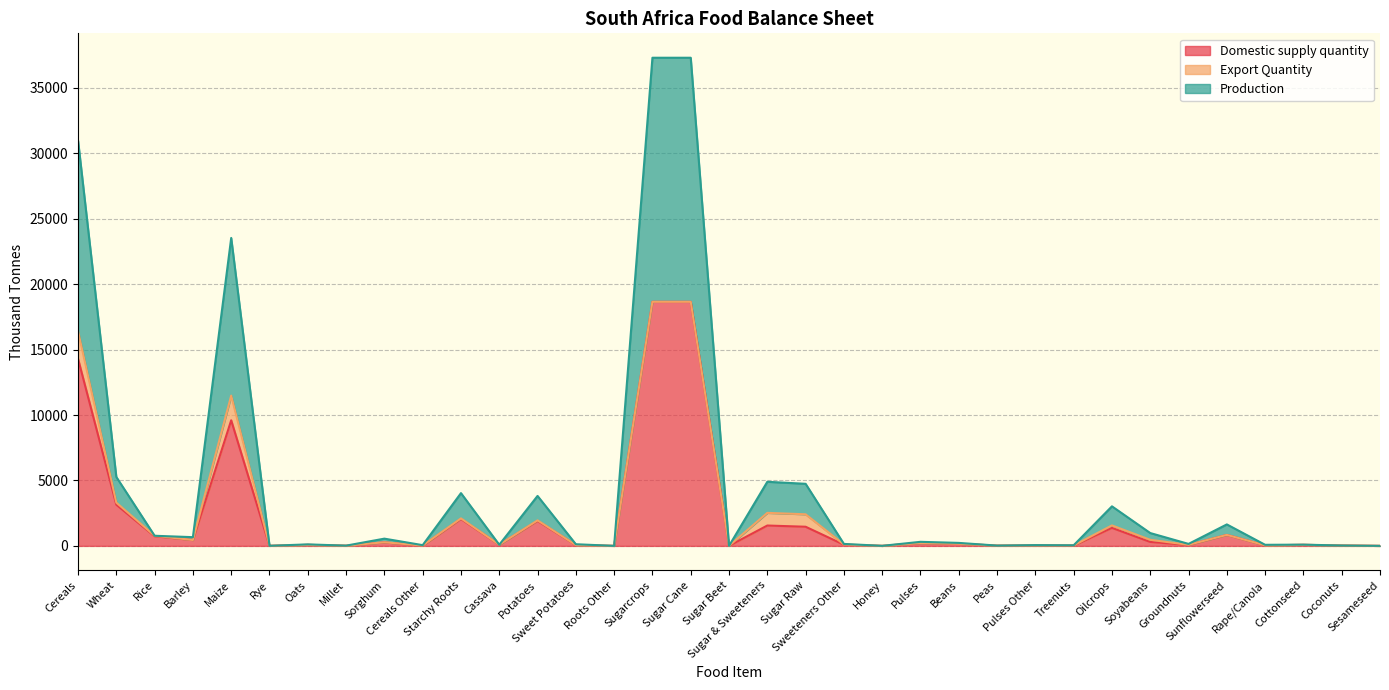

What is the maximum value for Domestic supply quantity?

18655